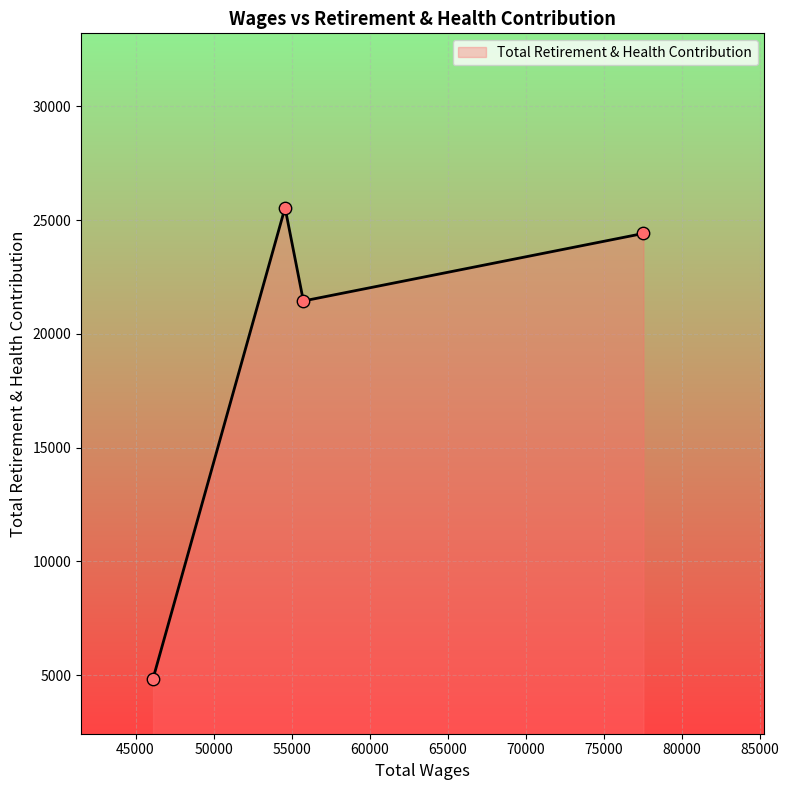

How many interior local valleys (lower than both neighbors) does the data have?

1